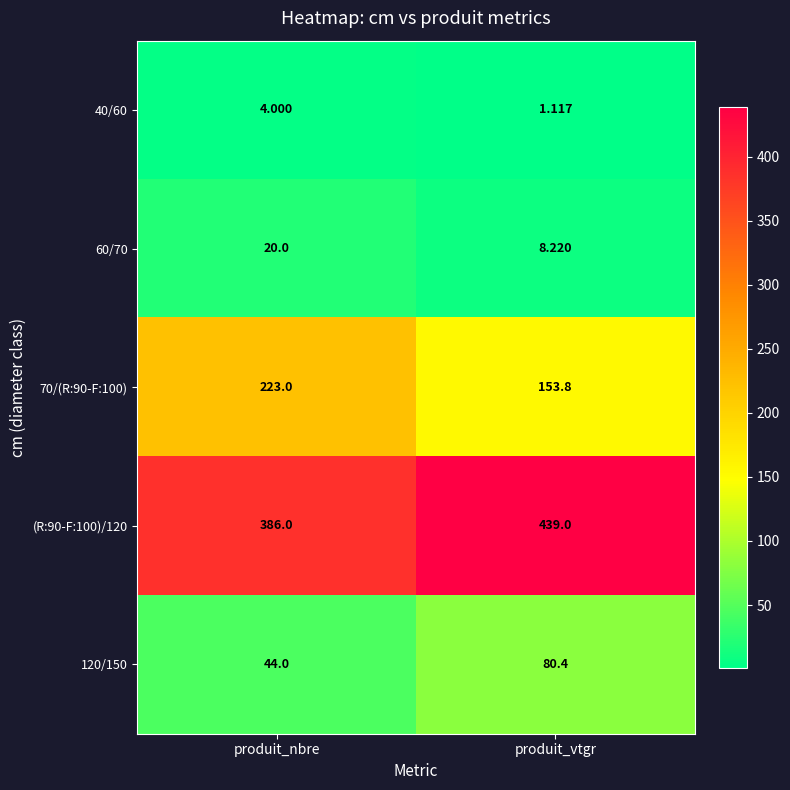

Which series has the largest total across all categories?

(R:90-F:100)/120